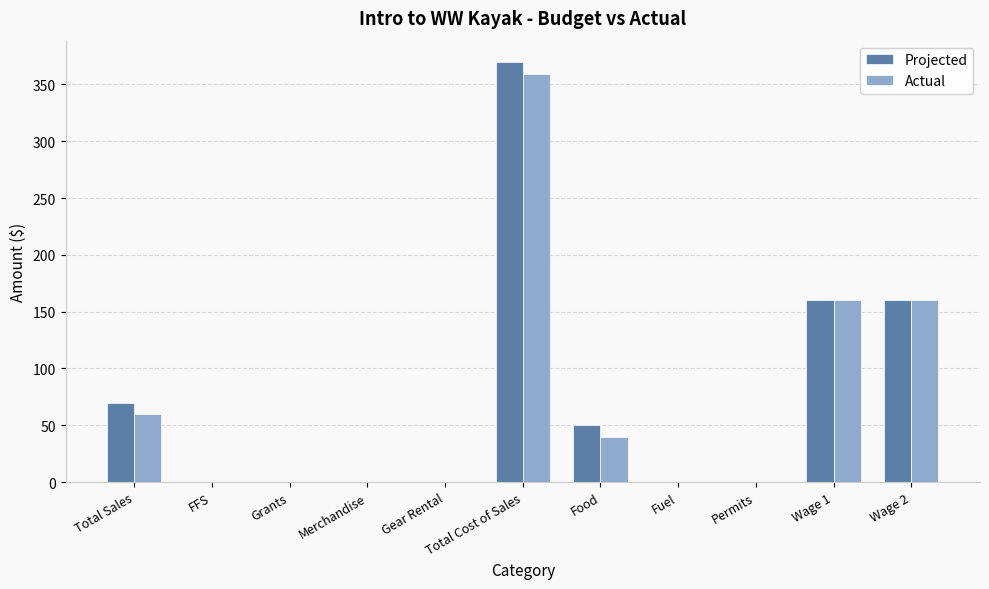

What are all the series names shown in the legend?

Projected, Actual